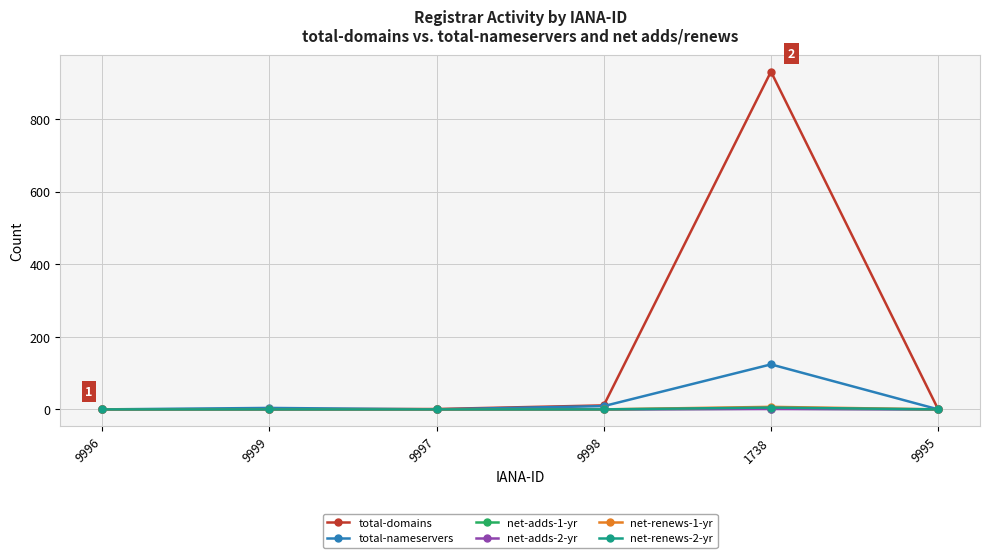

How many categories are shown in the chart?

6